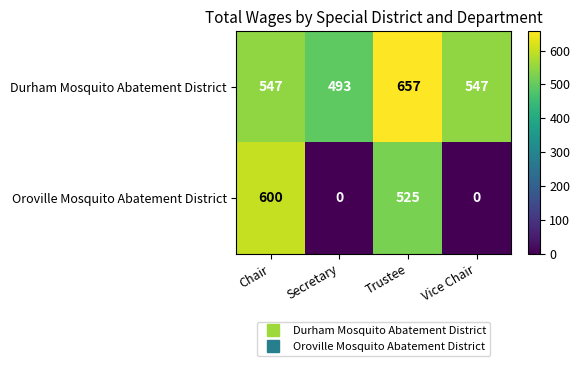

Count the number of categories in the chart.

4